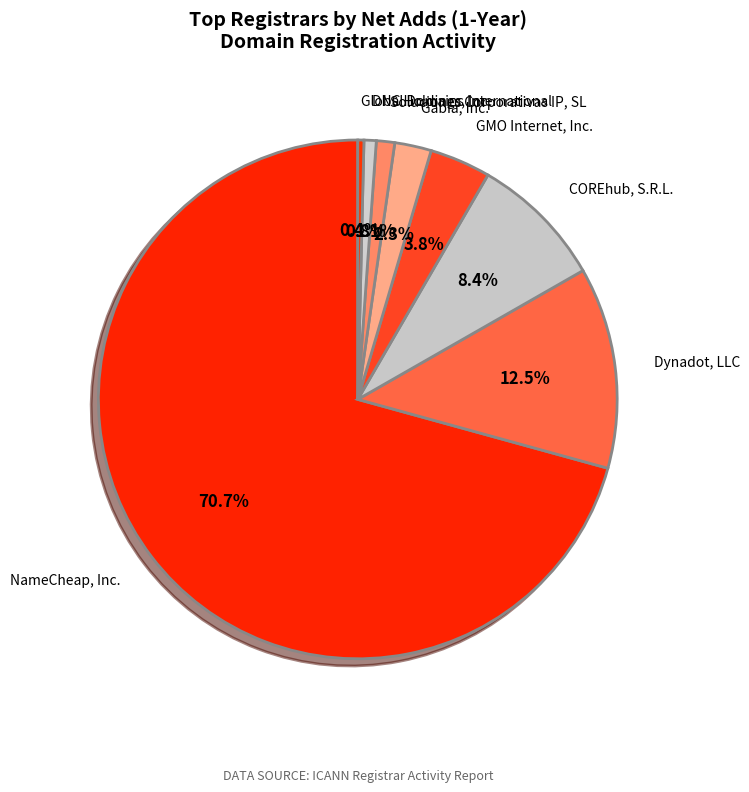

Rank the categories by value from lowest to highest.

Global Domains International, DNC Holdings, Inc., Soluciones Corporativas IP, SL, Gabia, Inc., GMO Internet, Inc., COREhub, S.R.L., Dynadot, LLC, NameCheap, Inc.